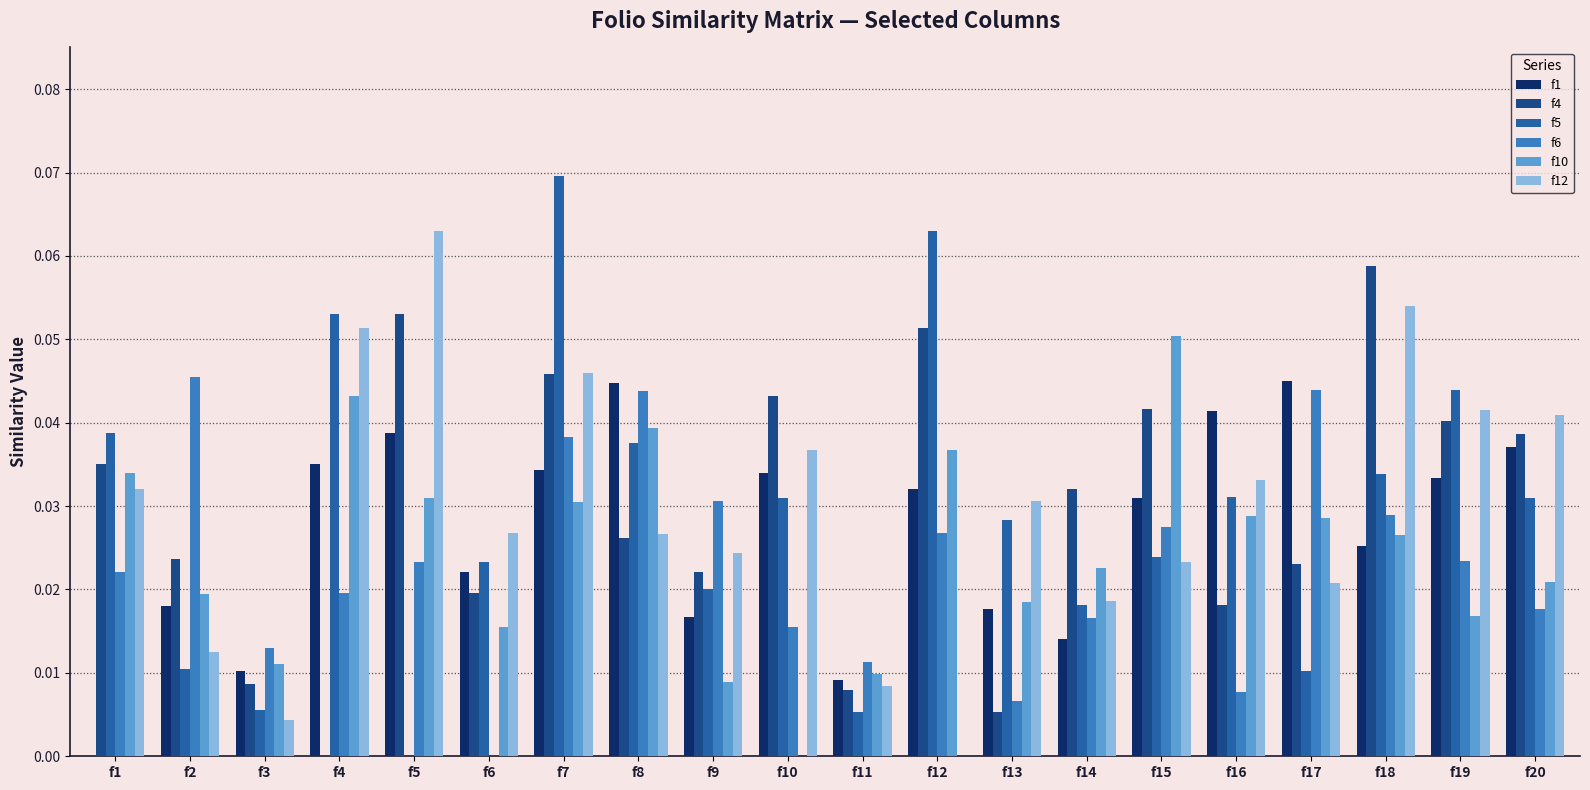

Is the value of f4 at f5 greater than the value of f5 at f8?

Yes